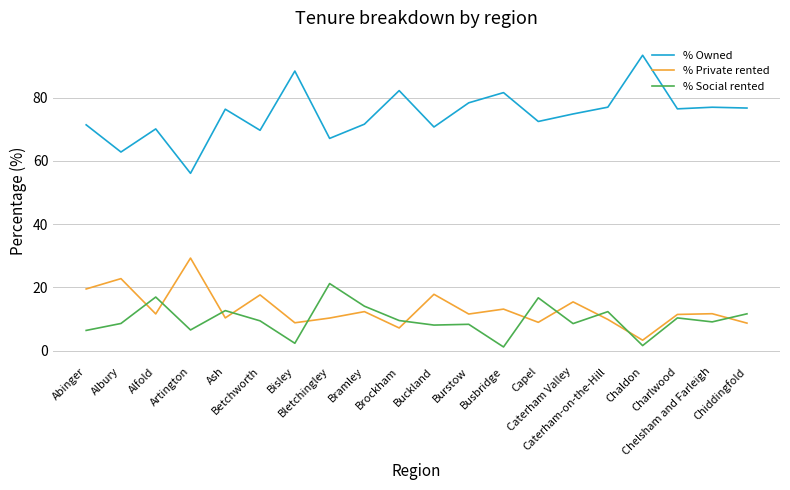

Does the chart have visible grid lines?

Yes